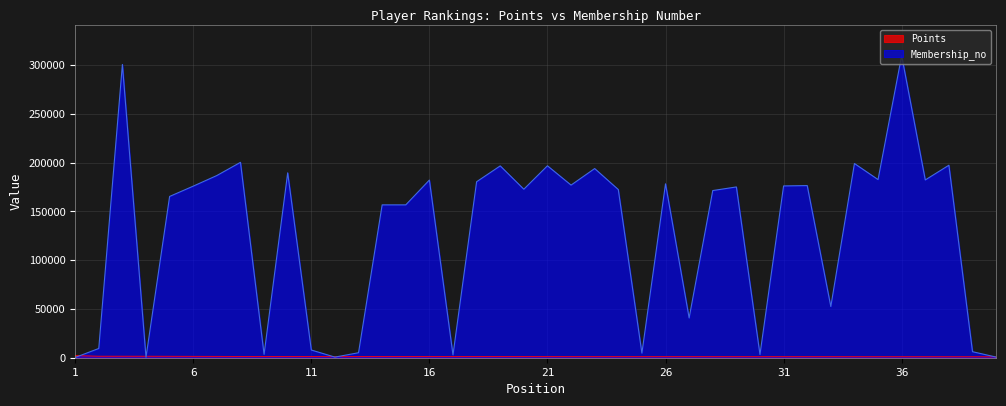

Which series changed the most between 17 and 28?

Membership_no